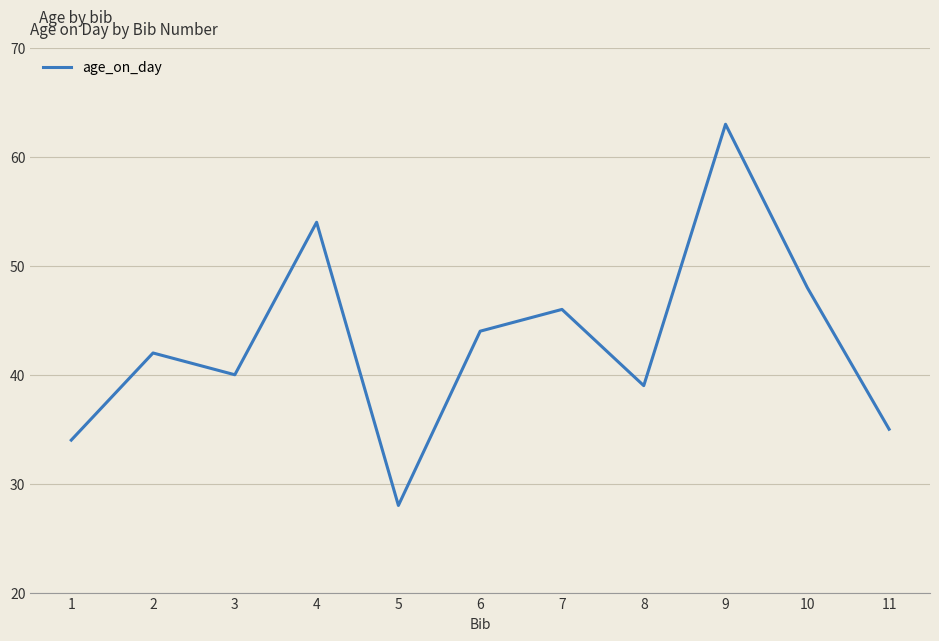

What is the difference between the maximum and minimum values?

35